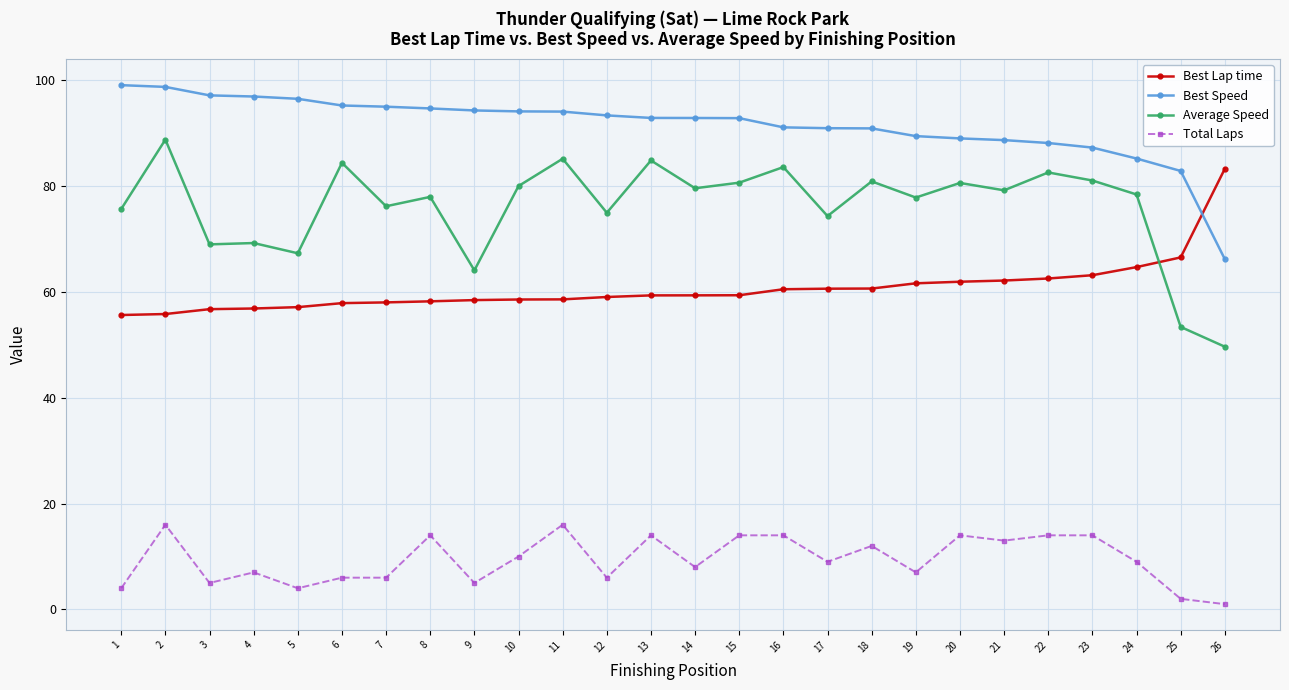

Rank the series by their average value, from lowest to highest.

Total Laps, Best Lap time, Average Speed, Best Speed